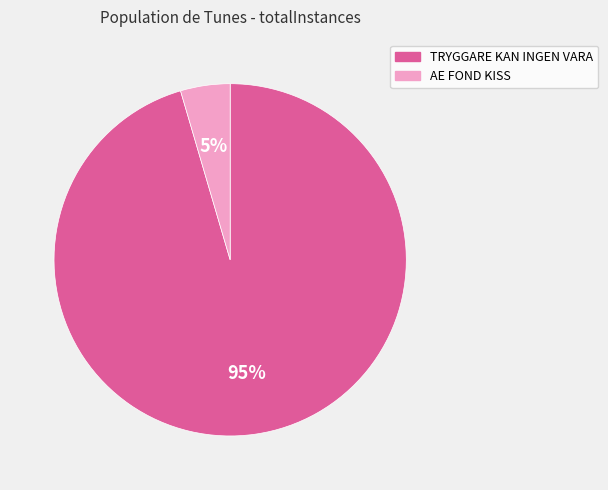

Count the number of slices in the pie.

2